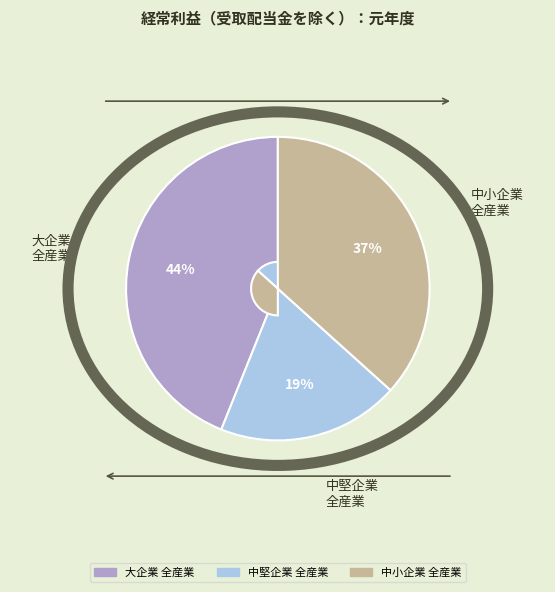

To the nearest percent, what is the average slice percentage?

33%